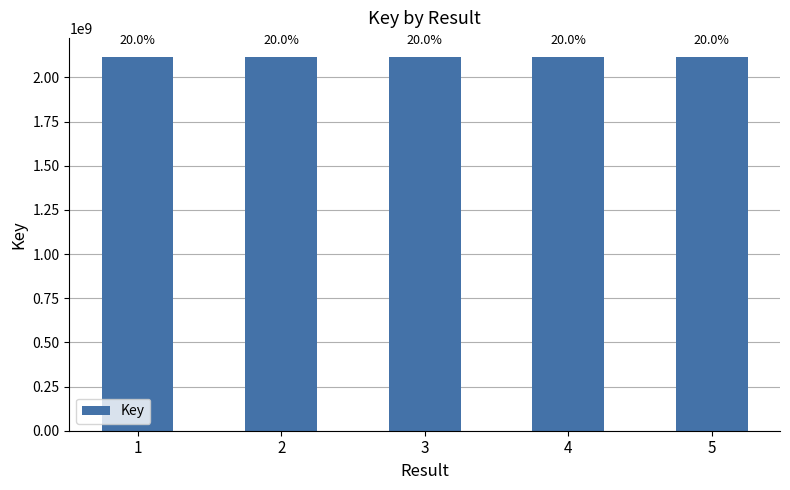

How many bars are there in total?

5